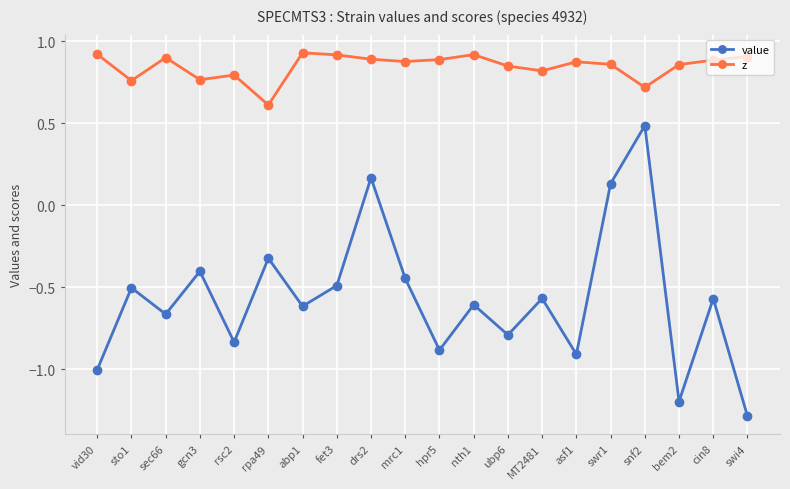

Is it true that value equals -0.5 at sto1?

True